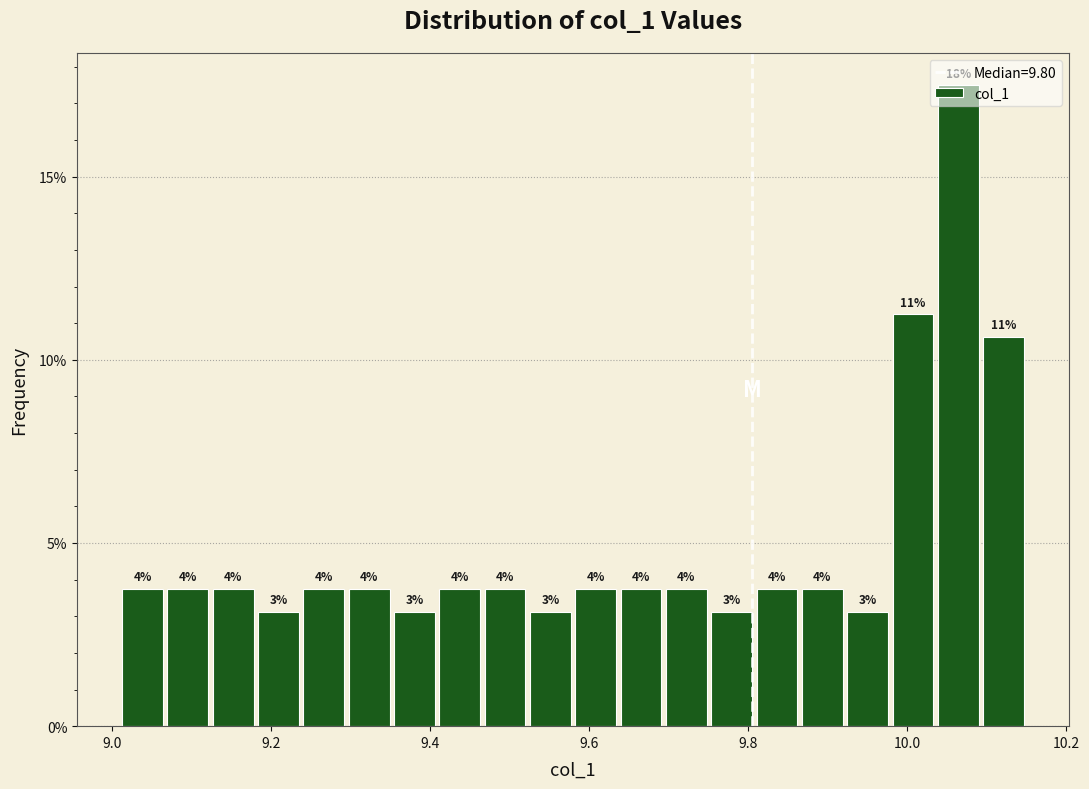

Around what value on the x-axis is the tallest bar? Give the approximate position of its centre, as read against the axis.

10.06